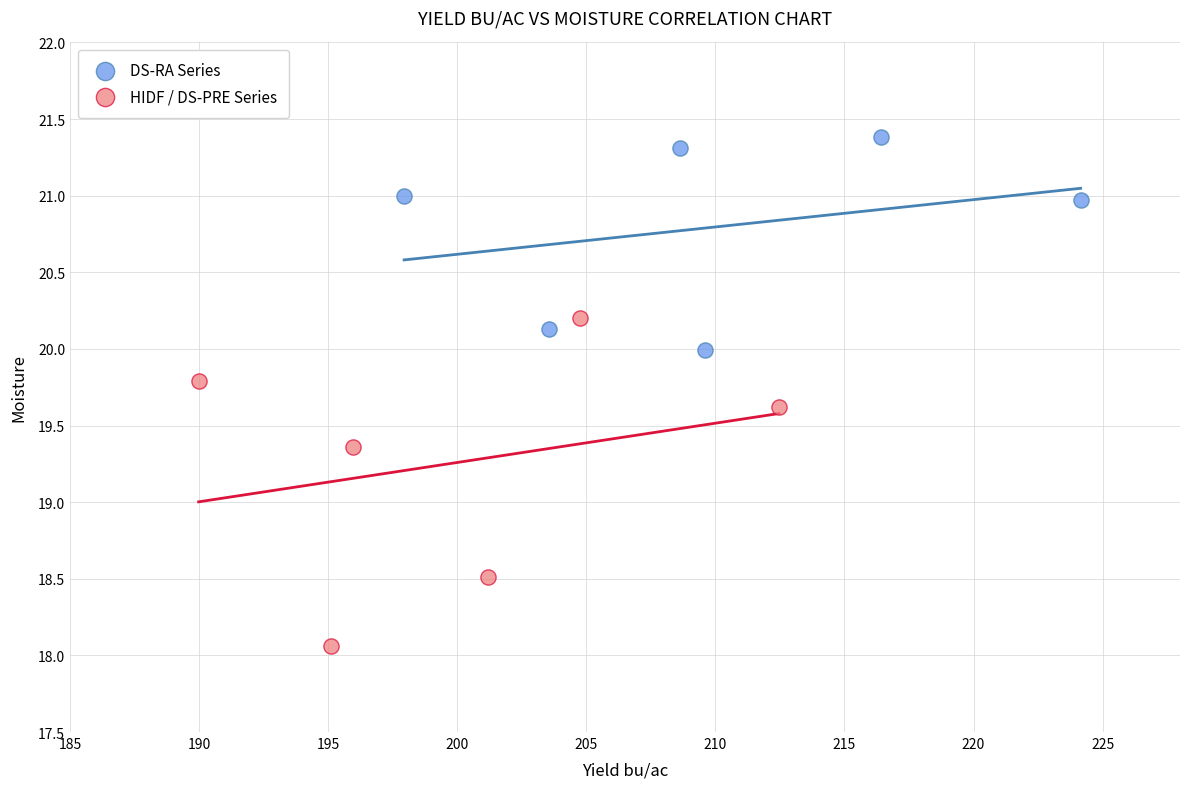

What are all the series names shown in the legend?

DS-RA Series, HIDF / DS-PRE Series